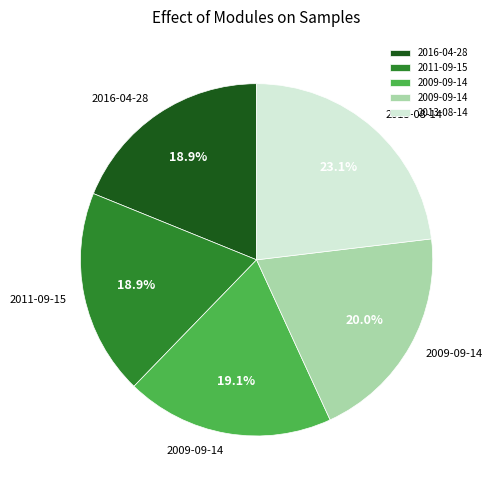

Is there any slice that represents more than half of the pie?

No